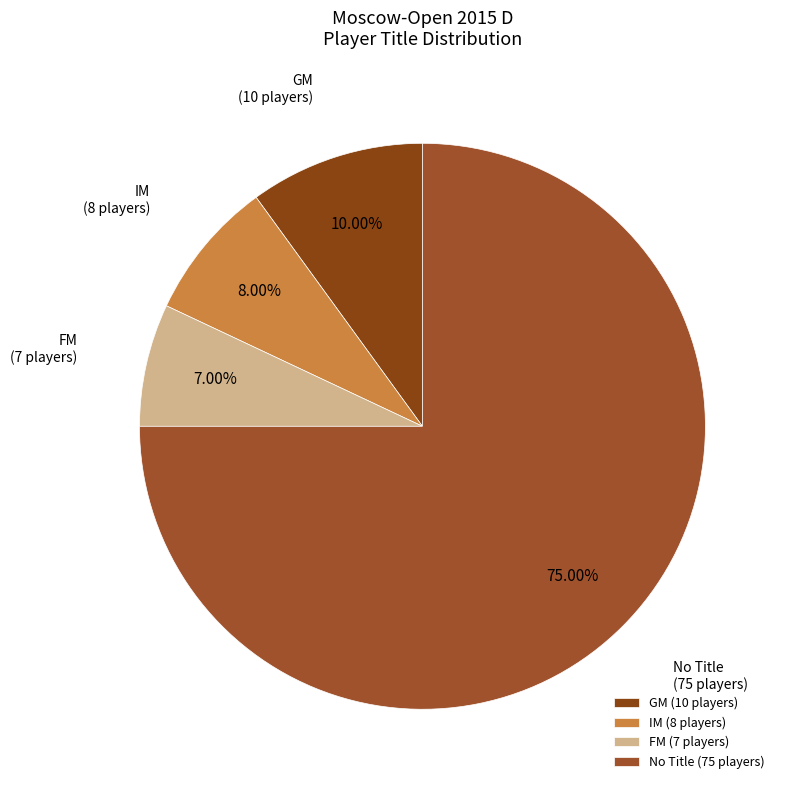

Which slice is the smallest?

FM (7 players)